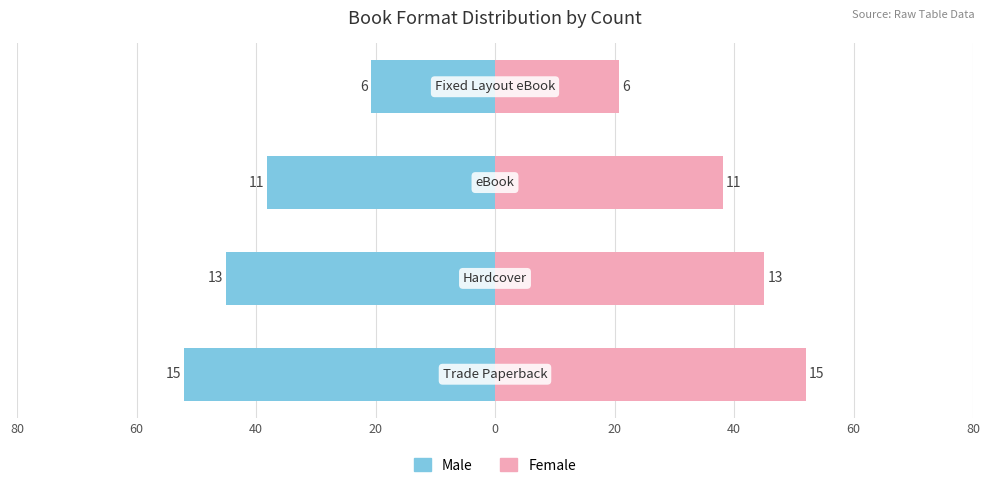

How many bars are there in total?

8